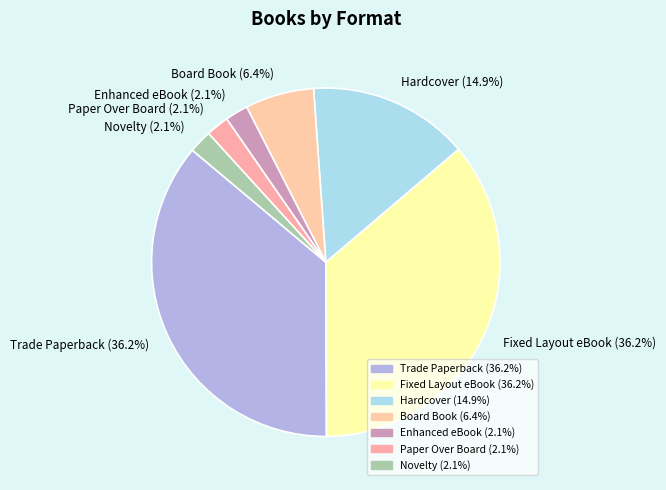

Does any single category account for the majority?

No